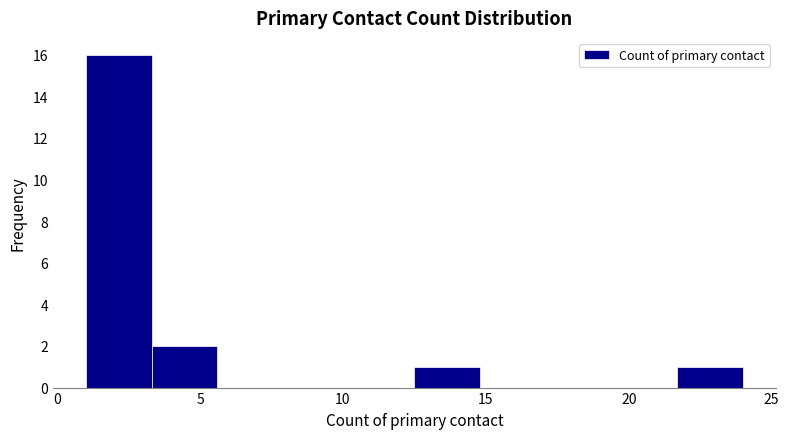

What is the height of the bar covering 3.3 to 5.6 on the x-axis? Neither the bar edges nor the heights are printed on the chart, so give them approximately, as read against the axes.

2